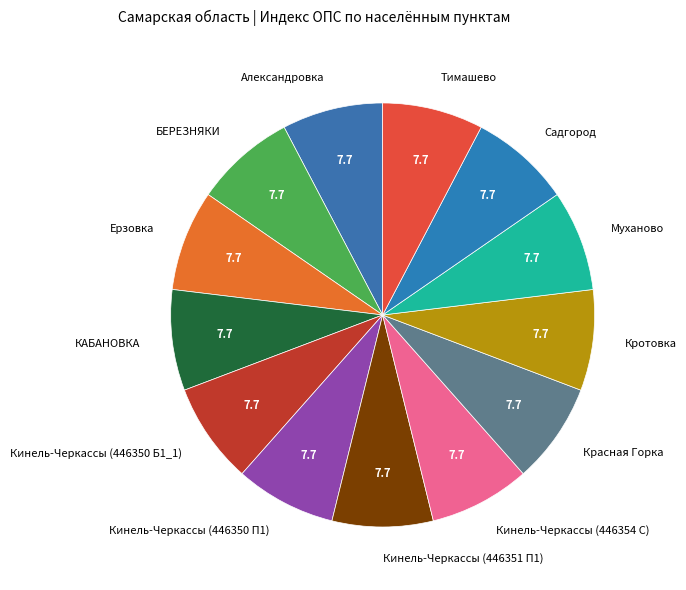

Is it true that Муханово is 21% of the pie?

False